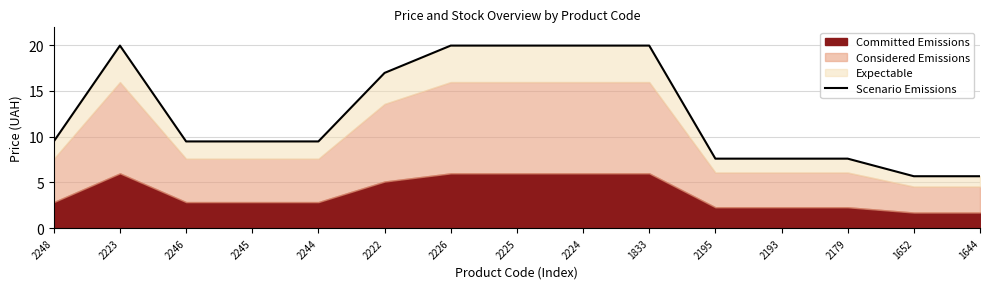

What is the greatest value displayed?

20.0